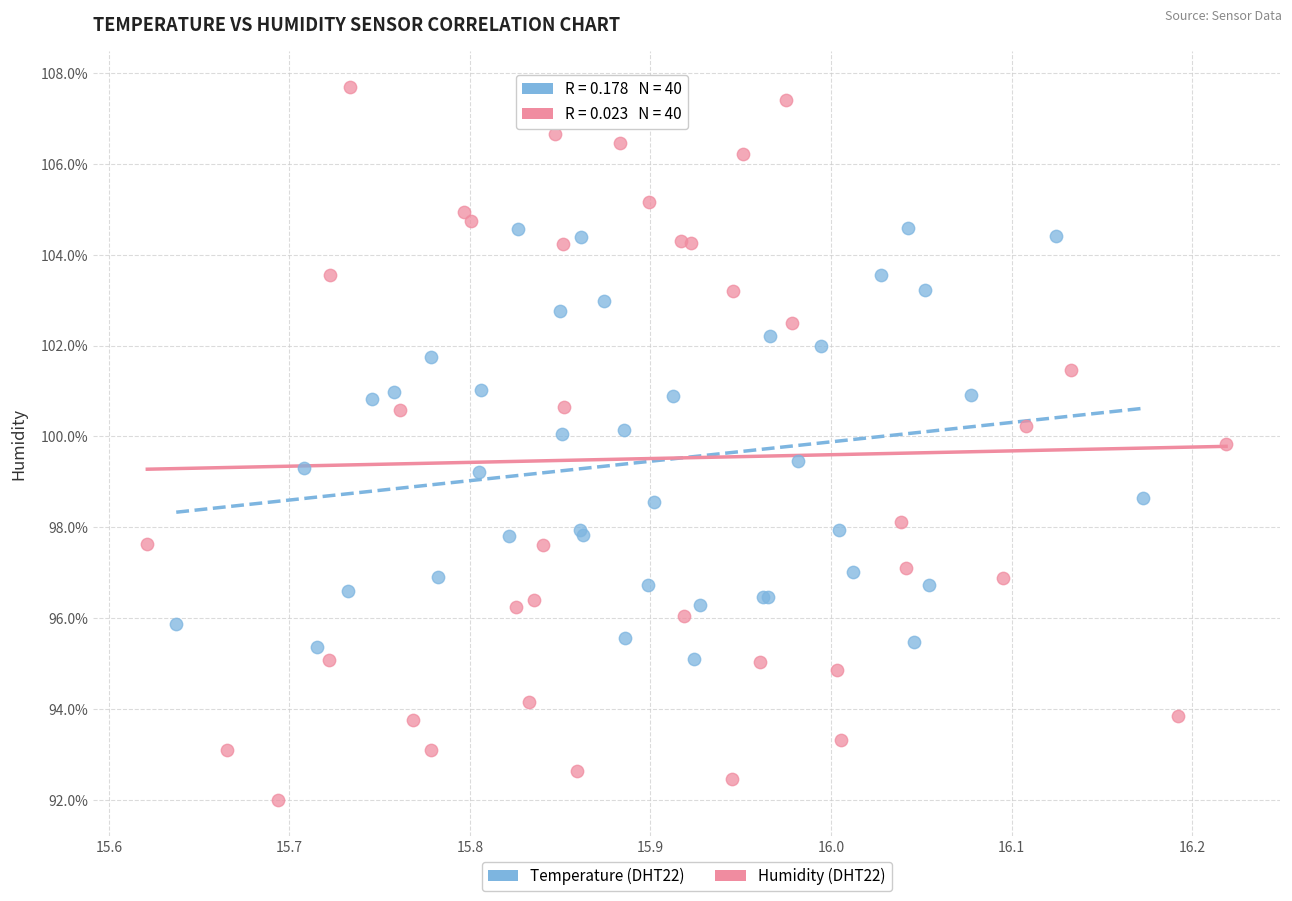

Which series has the largest Y range (max minus min)?

Humidity (DHT22)